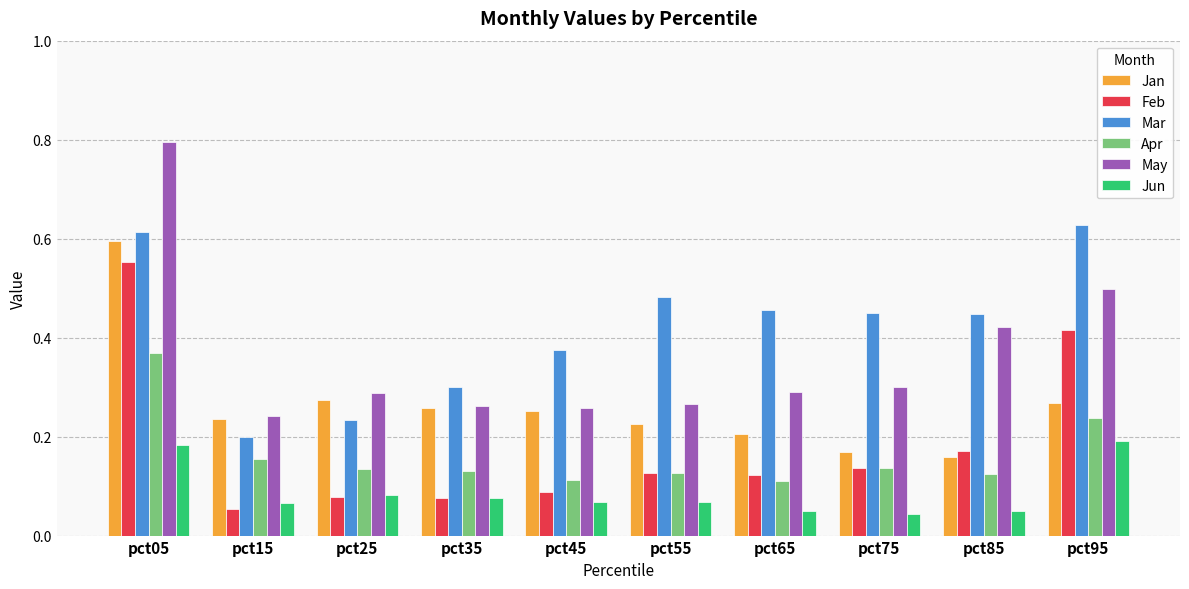

What is the sum of all Feb values?

1.8